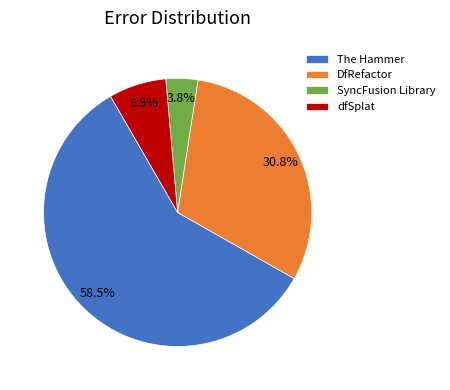

Which has a higher value, DfRefactor or dfSplat?

DfRefactor